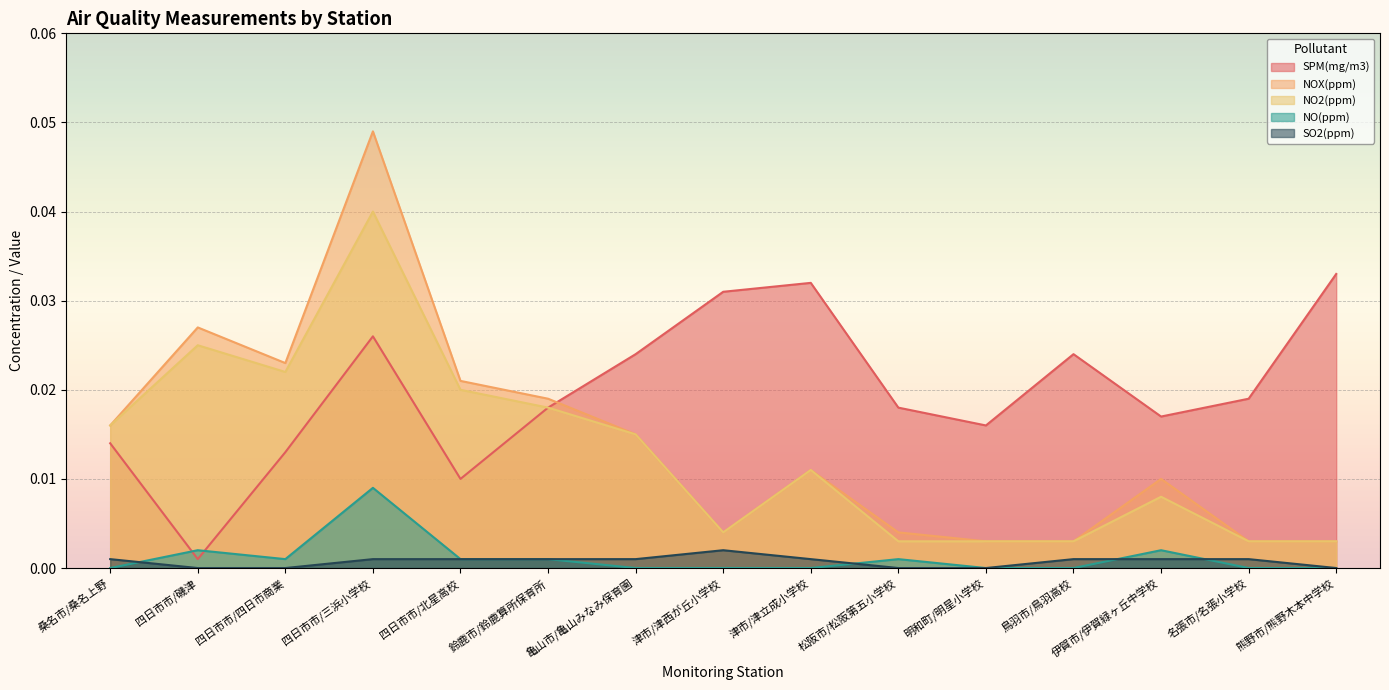

How many interior local valleys does the NO(ppm) series have?

1